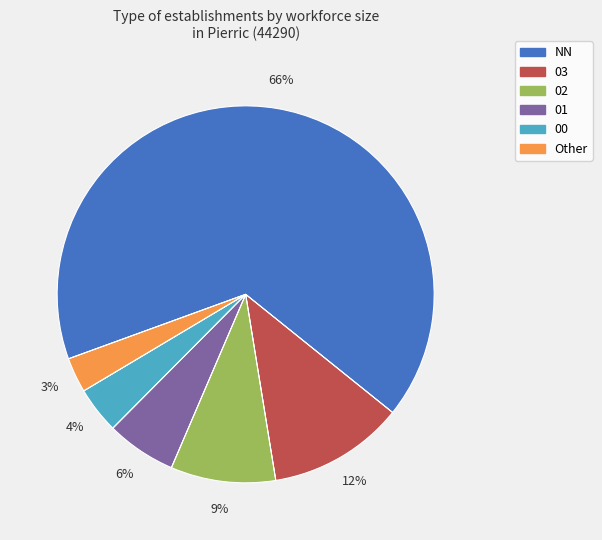

What is the smallest slice in the pie chart?

Other